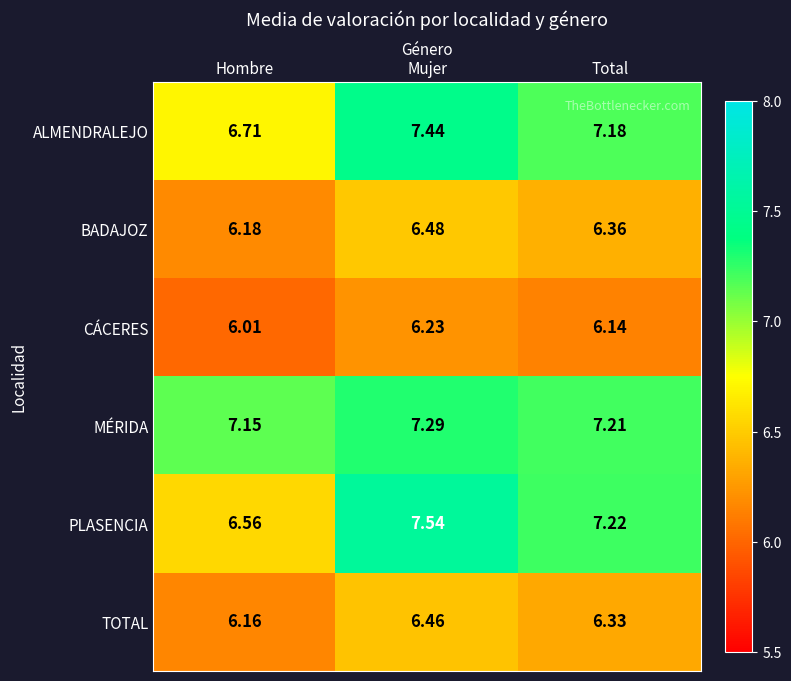

Rank the categories by MÉRIDA value from highest to lowest.

Mujer, Total, Hombre